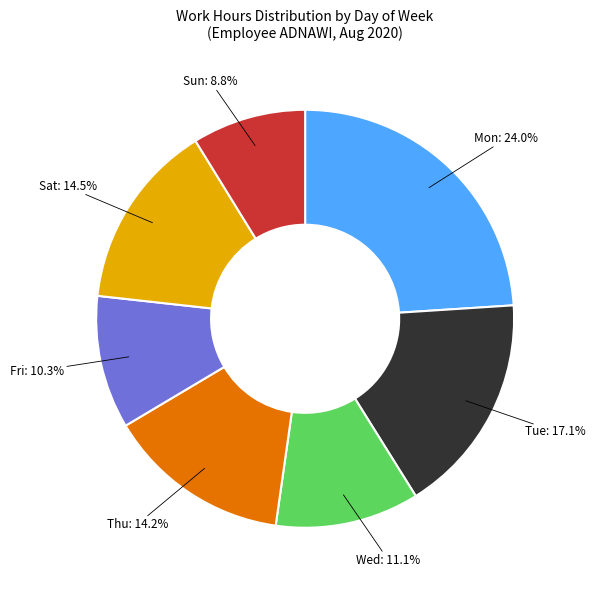

Does any single category account for the majority?

No